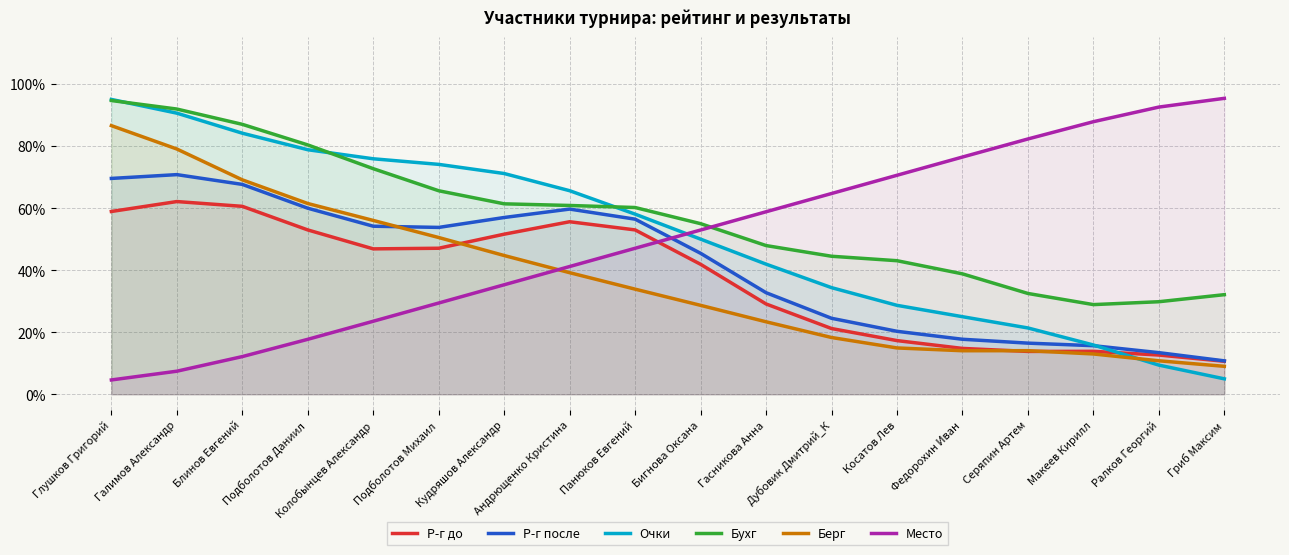

Which series has the largest total across all categories?

Бухг